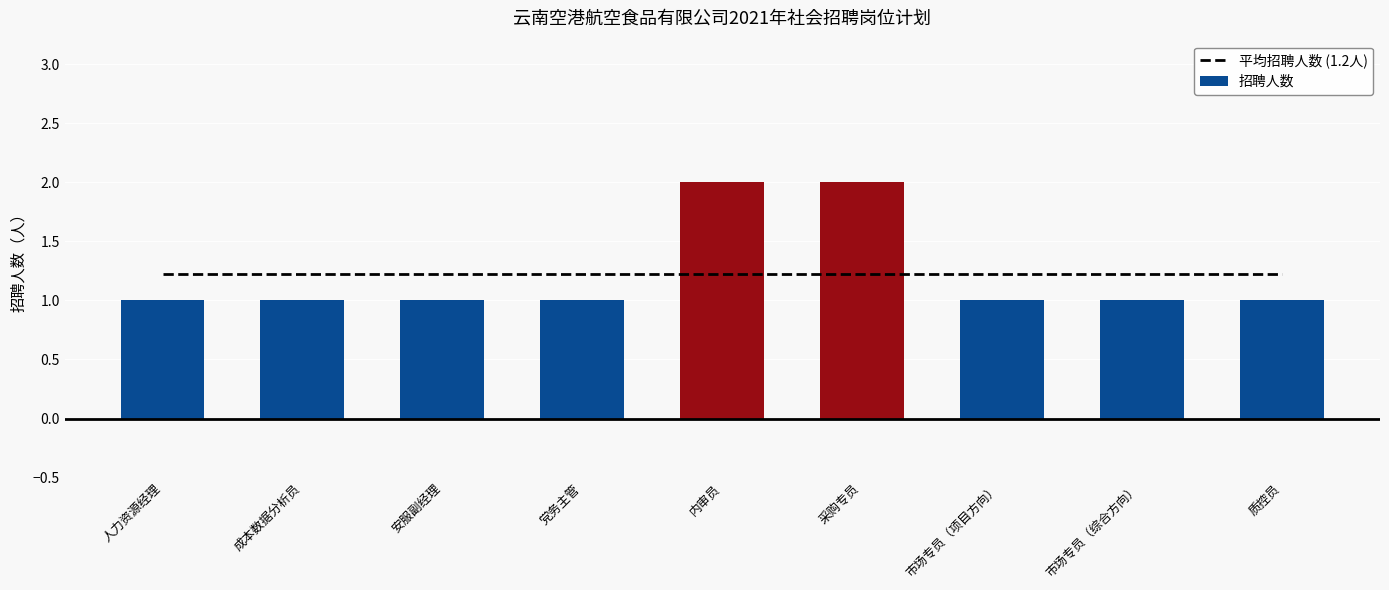

Is the value of 招聘人数 at 党务主管 greater than the value of 平均招聘人数 (1.2人) at 市场专员（项目方向）?

No